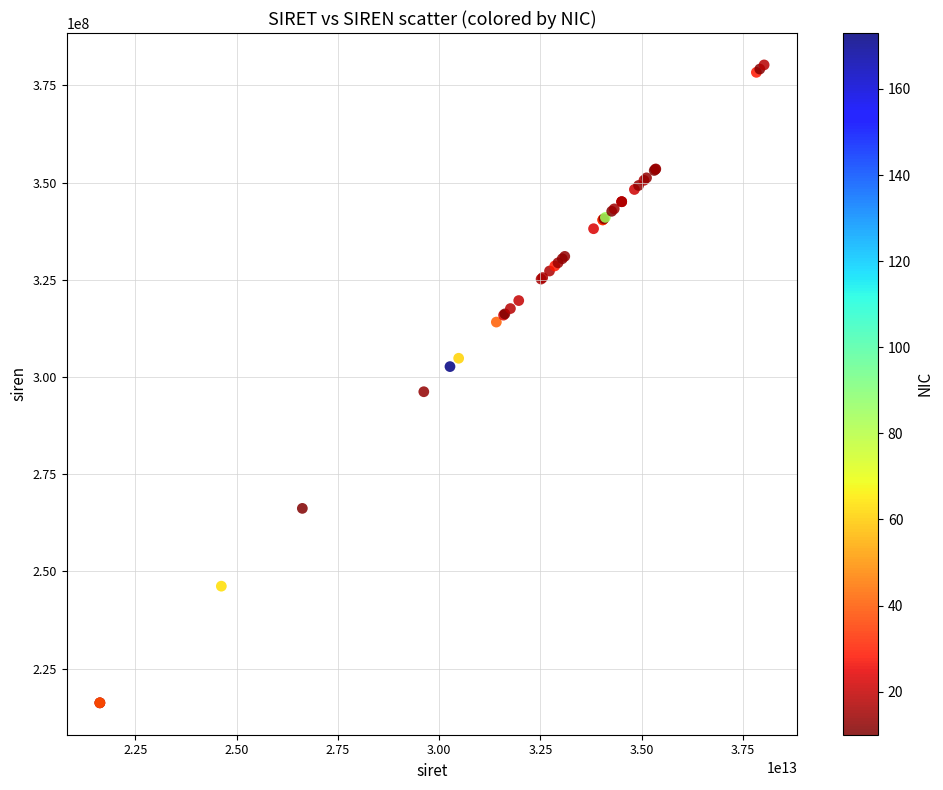

What Y value in the scatter plot is closest to 298222212?

296201338